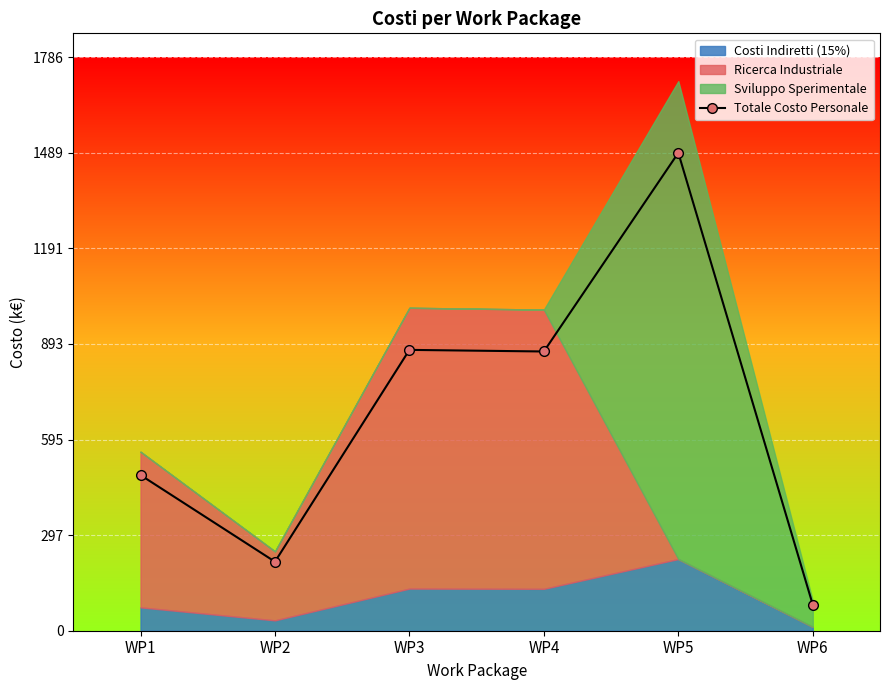

What is the value of the 3rd point from the left?

875